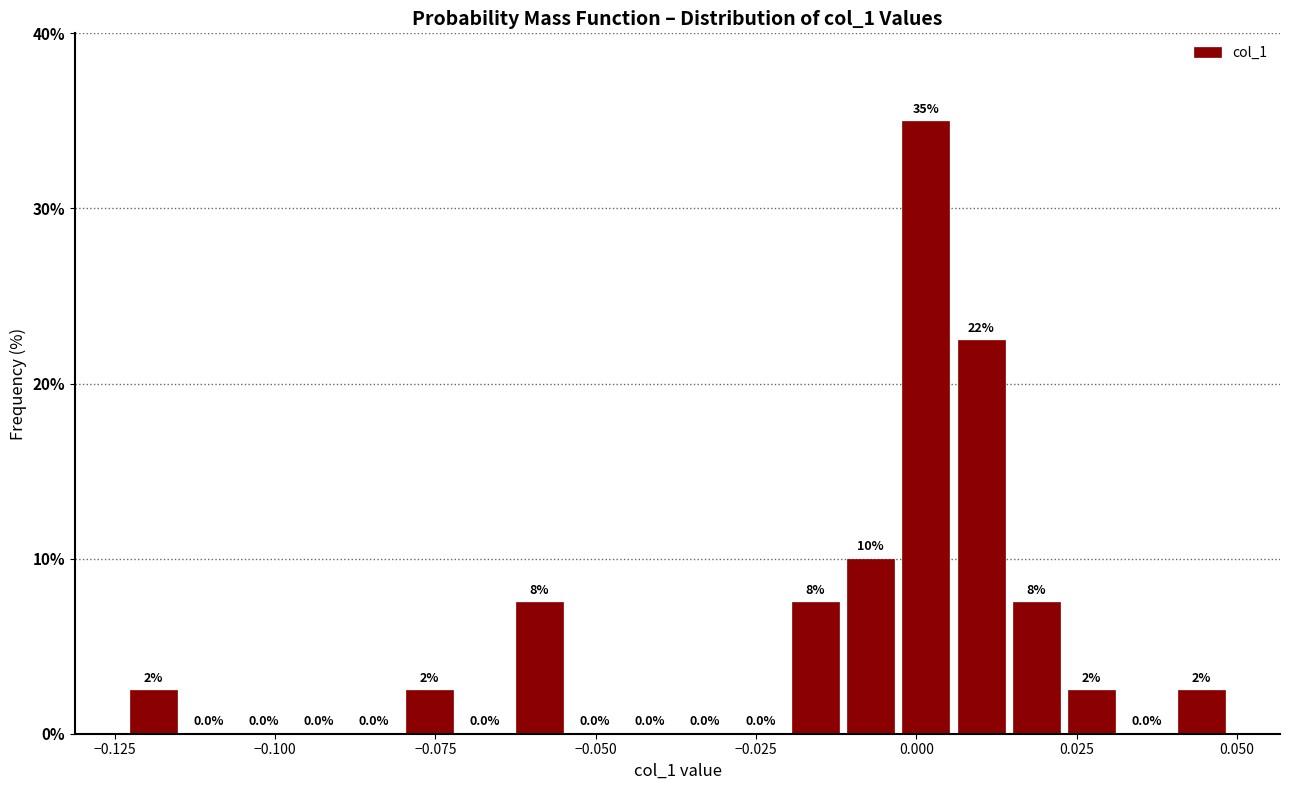

Around what value on the x-axis is the tallest bar? Give the approximate position of its centre, as read against the axis.

0.000